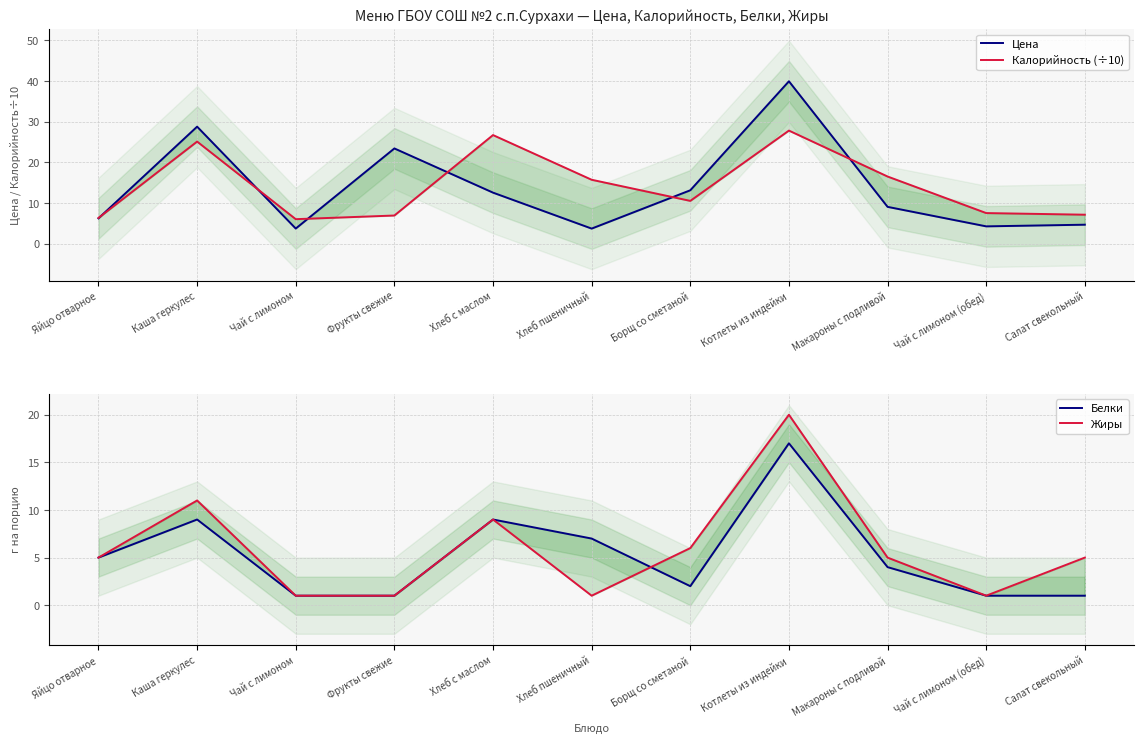

What is the sum of all Белки values?

57.0